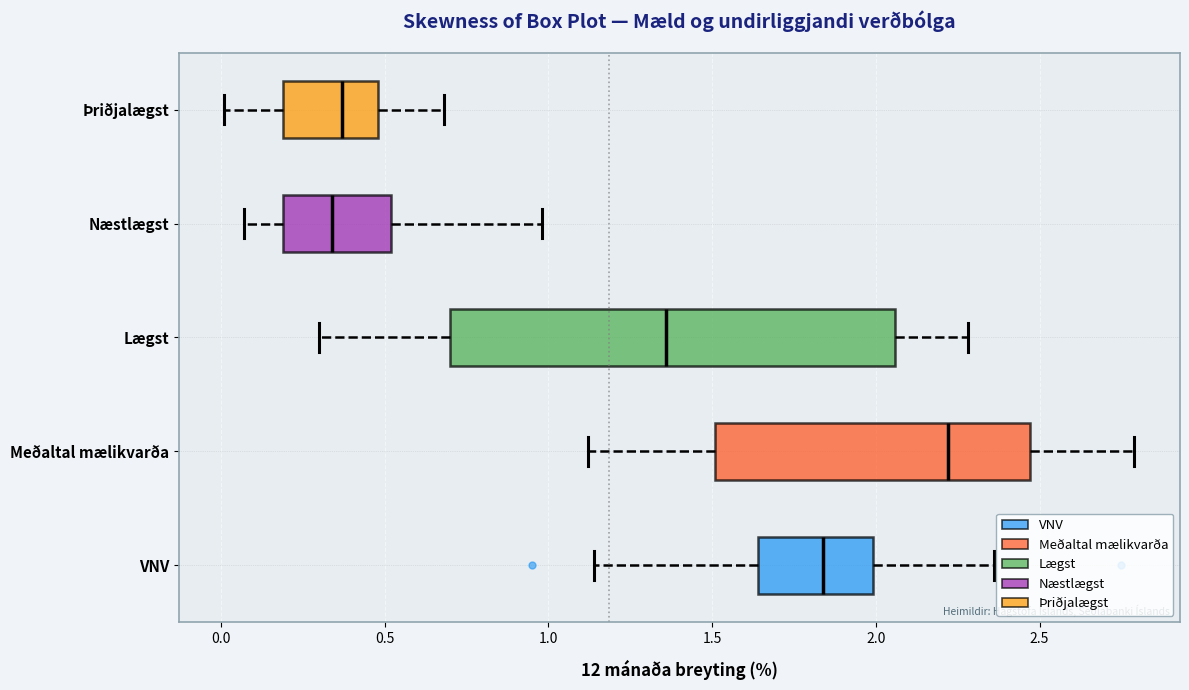

Where does the median line of the box for Lægst sit on the x-axis? The values are not printed on the chart, so give them approximately, as read against the axis.

1.35